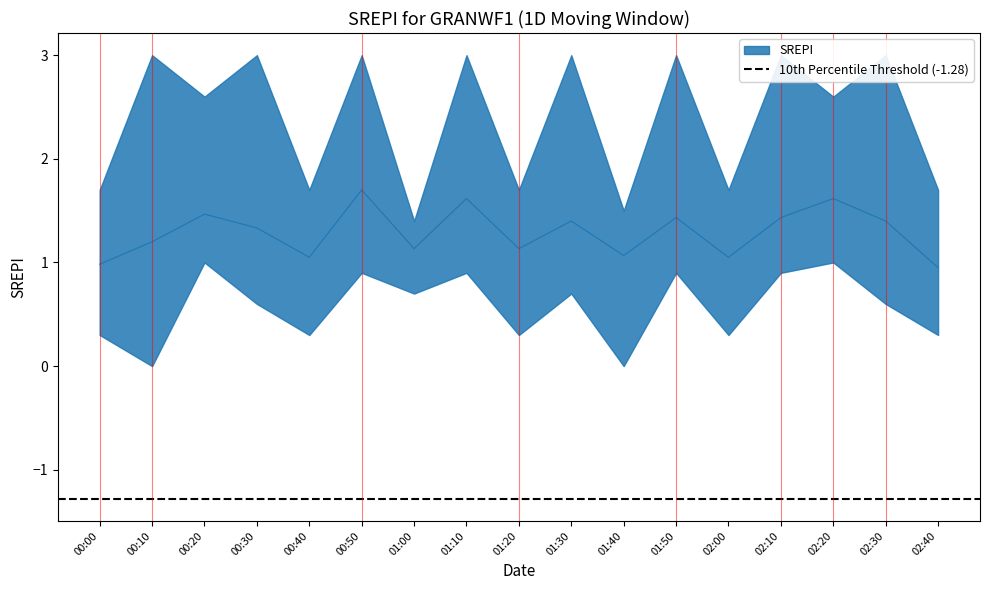

True or false: 1.114 has a value of 0.8 at 00:30.

False